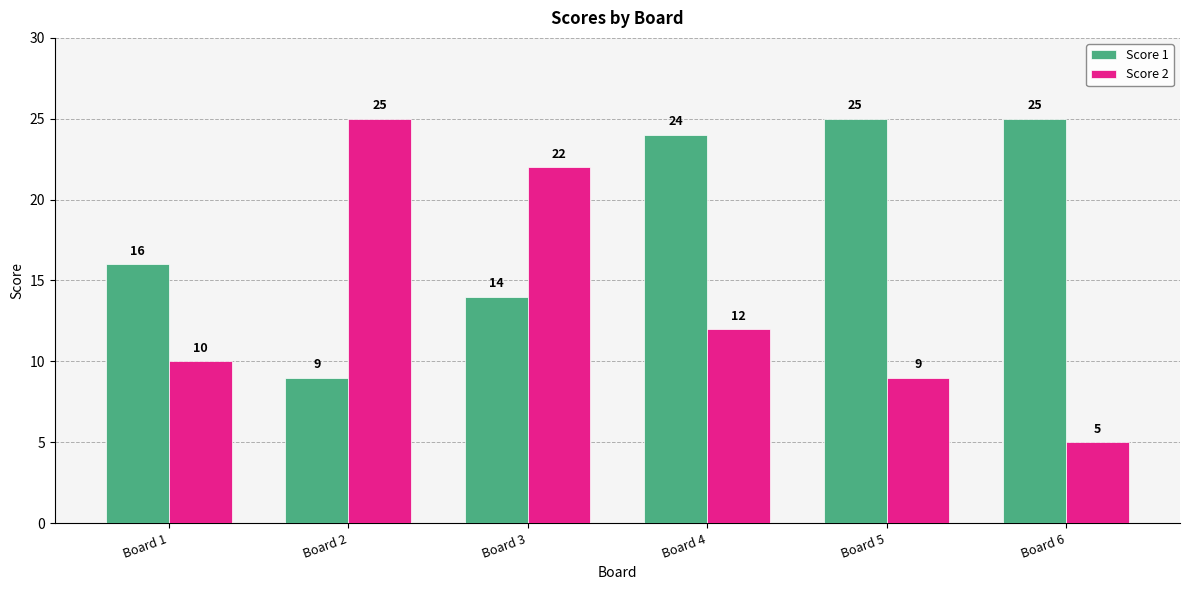

What are all the series names shown in the legend?

Score 1, Score 2